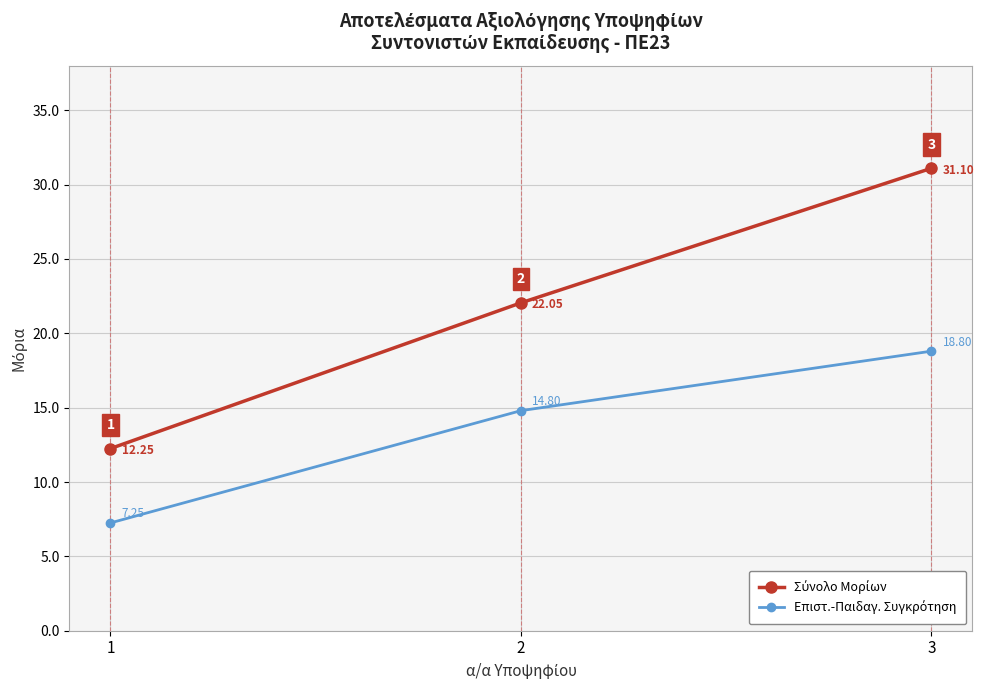

What is the total value across all series at 1?

19.5